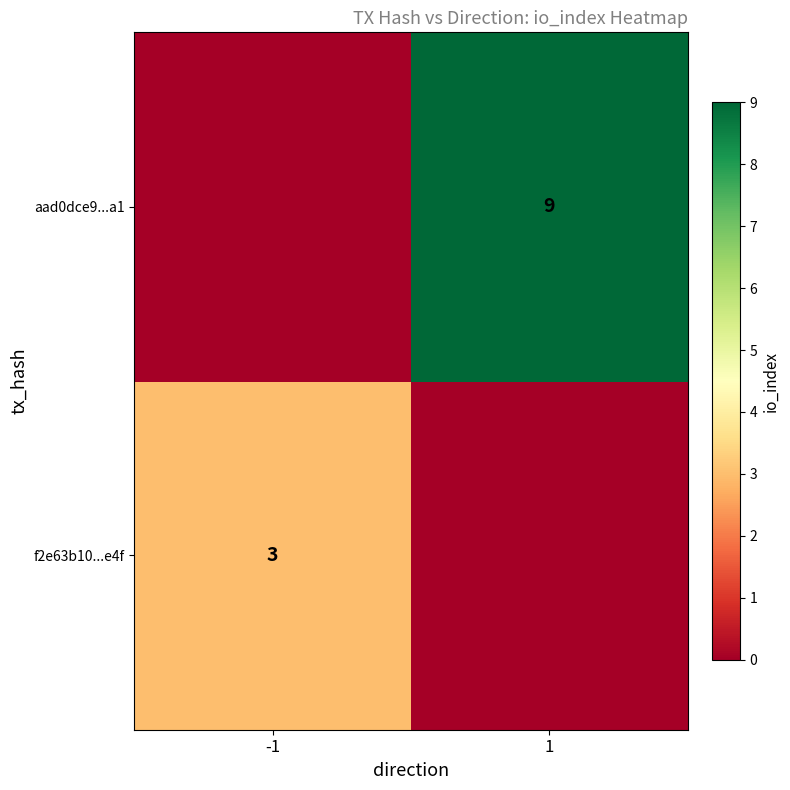

The value of f2e63b10...e4f at -1 is 1. True or false?

False